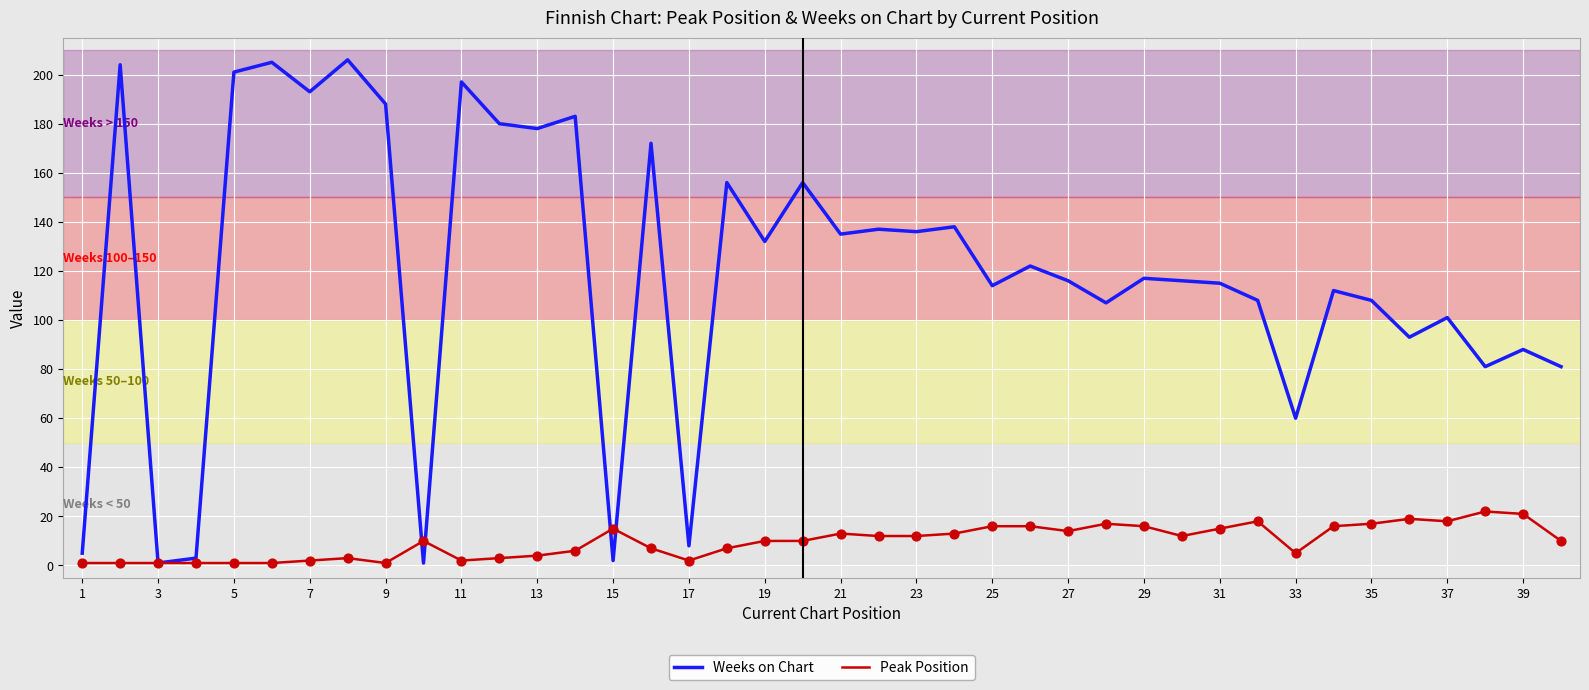

Rank the series by their maximum value, from lowest to highest.

Peak Position, Weeks on Chart